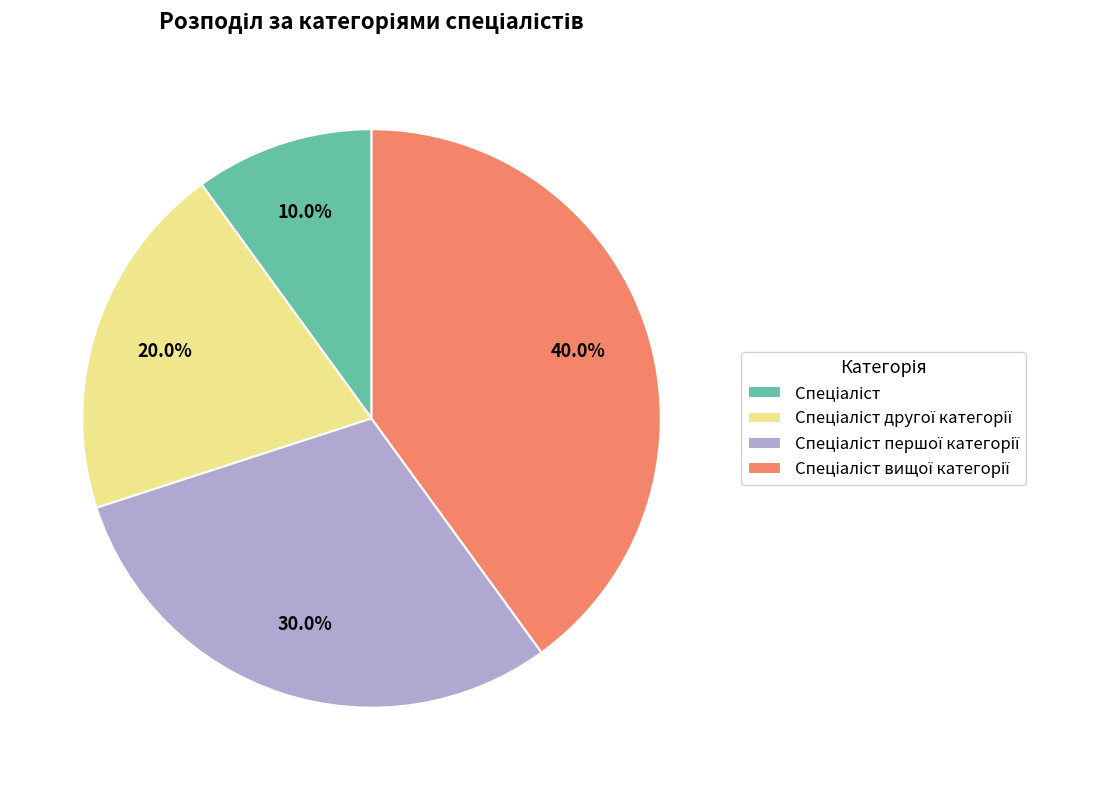

Is there any slice that represents more than half of the pie?

No